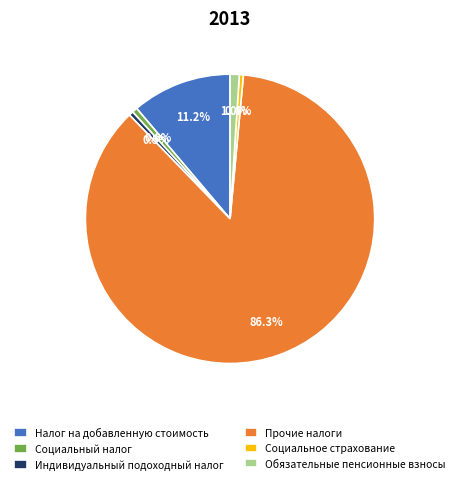

Combined, what portion of the pie is Социальный налог and Социальное страхование?

1.0%